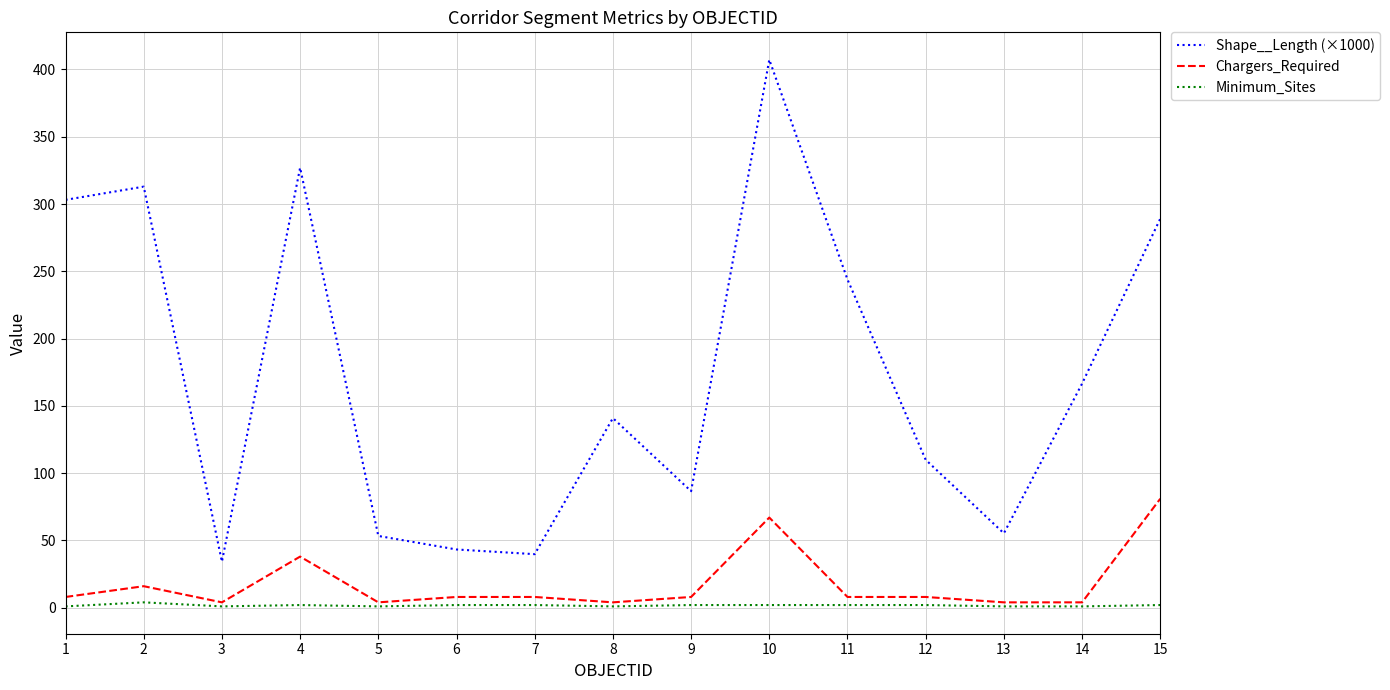

Rank the series by their maximum value, from highest to lowest.

Shape__Length (×1000), Chargers_Required, Minimum_Sites